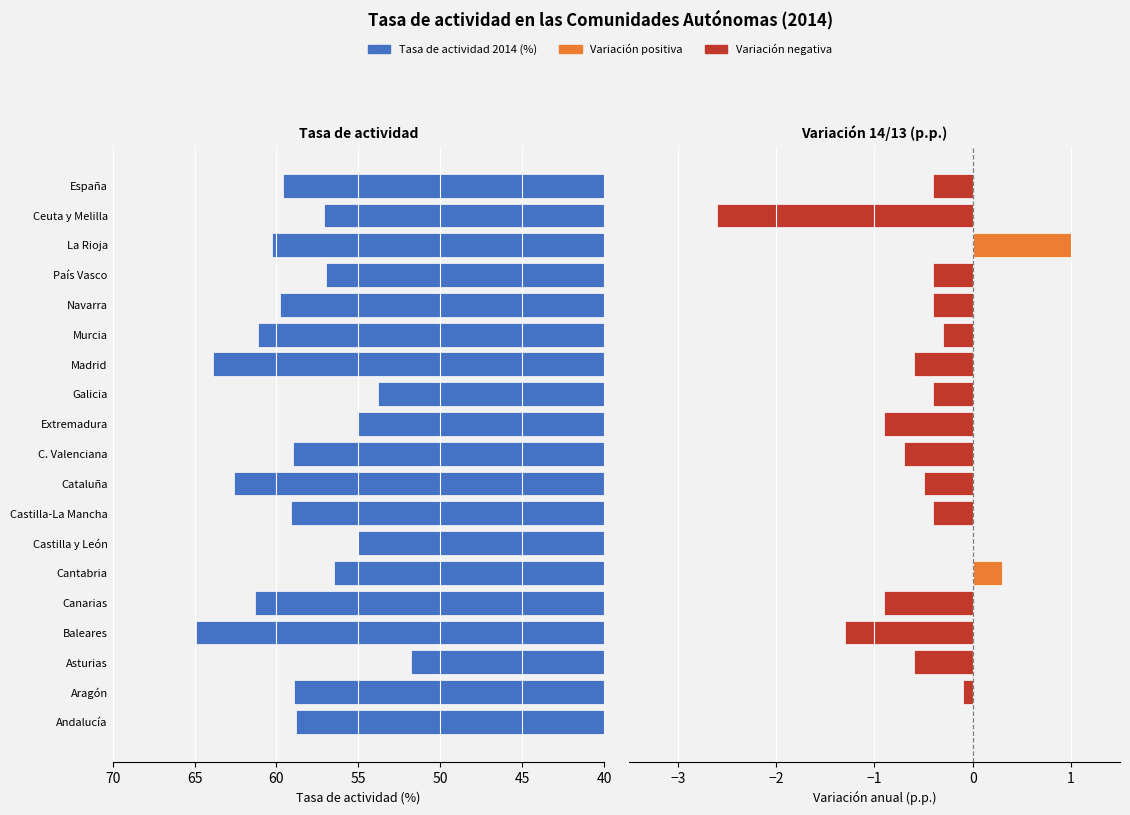

What is the difference between the highest and lowest values at Cataluña?

63.1